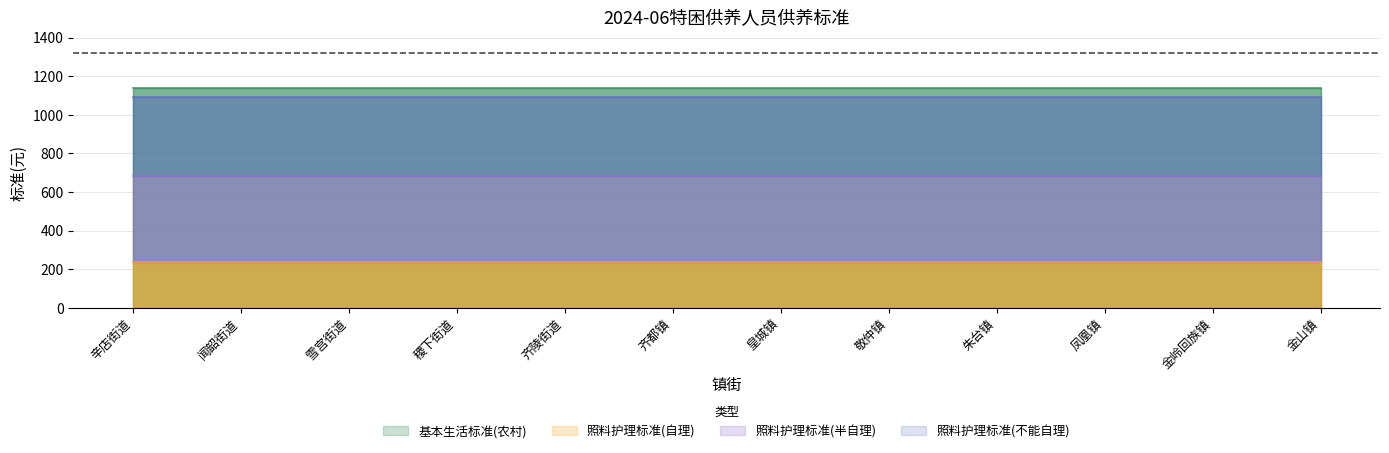

Which label corresponds to the largest value in the chart?

辛店街道